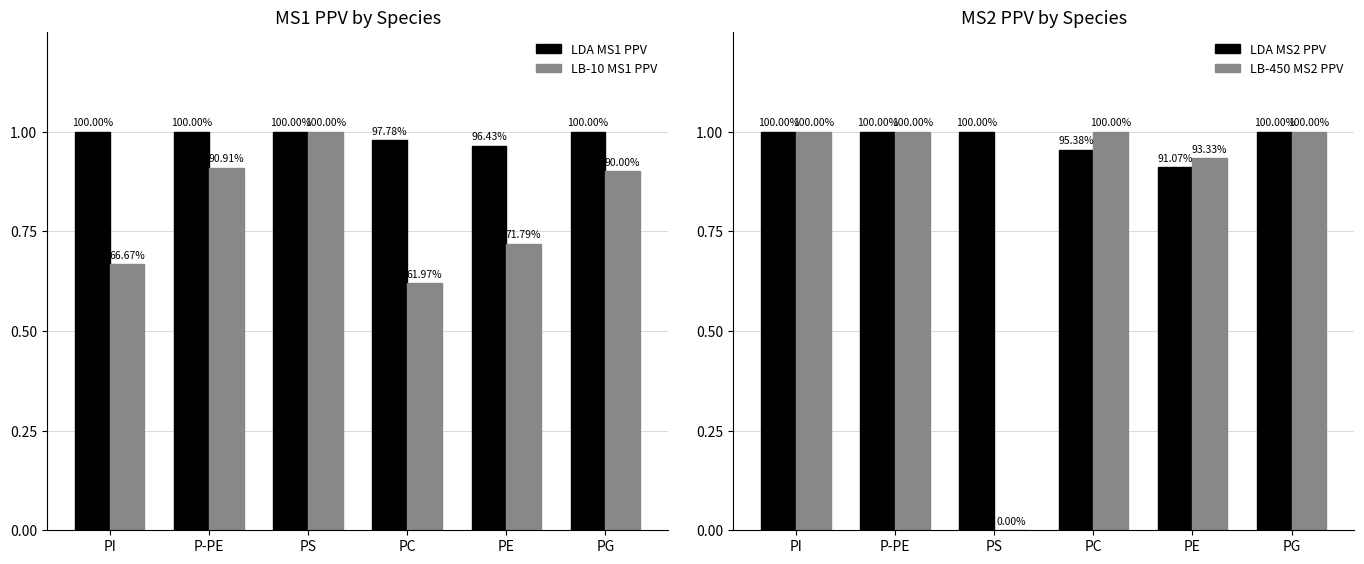

Is it true that LDA MS2 PPV equals 0.9 at PE?

True